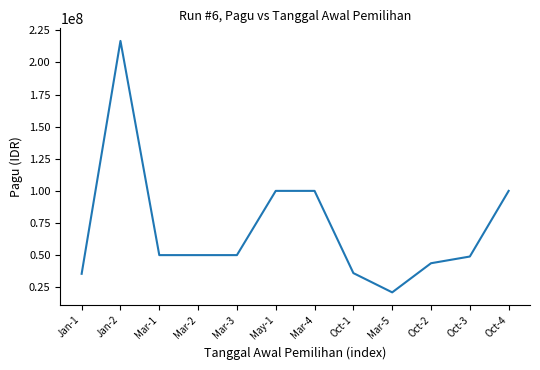

Approximately how many times larger is the value at Mar-4 compared to Oct-1?

2.8